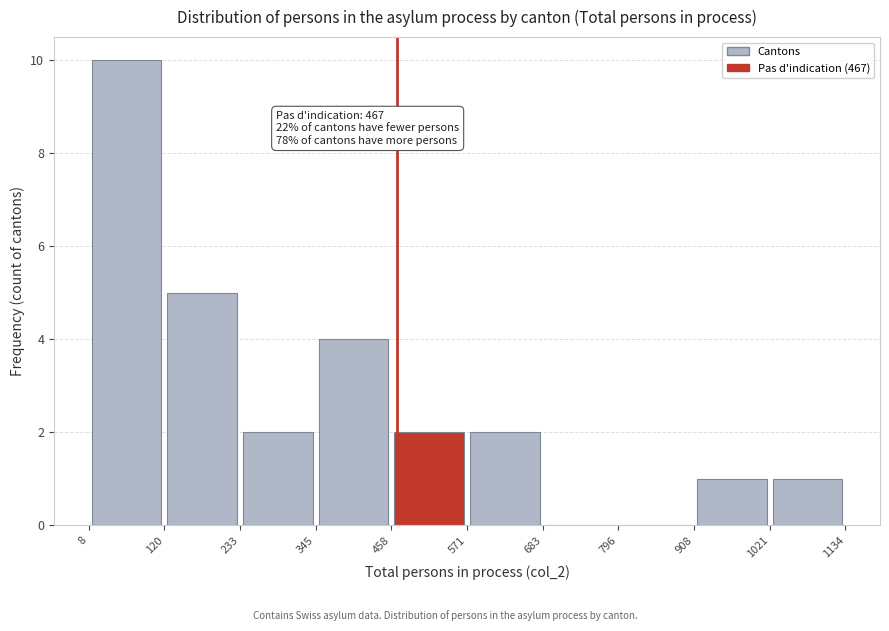

Over which range of the x-axis is the bar tallest?

8 to 120